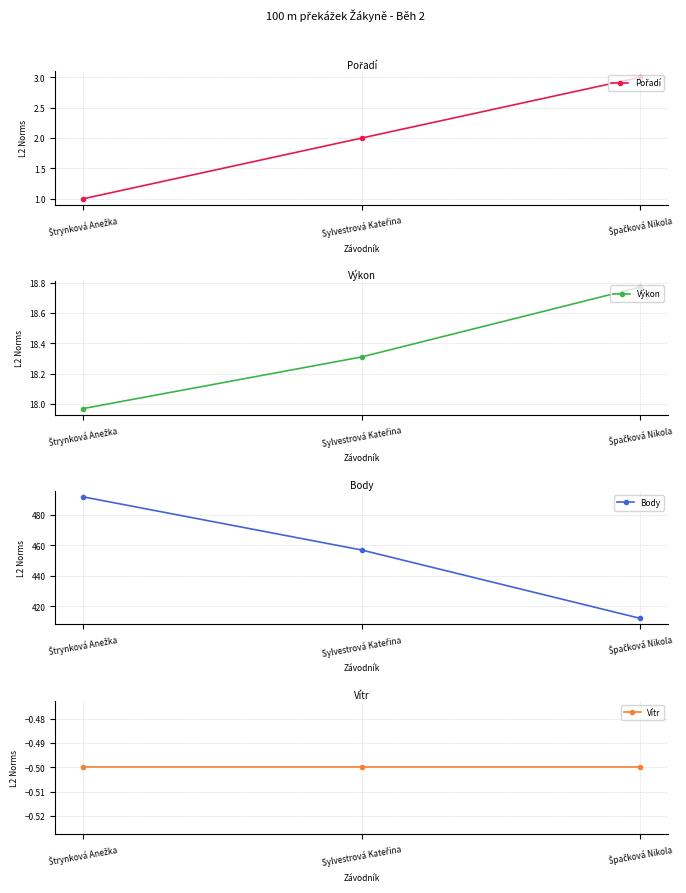

At which category is the sum across all series the highest?

Štrynková Anežka